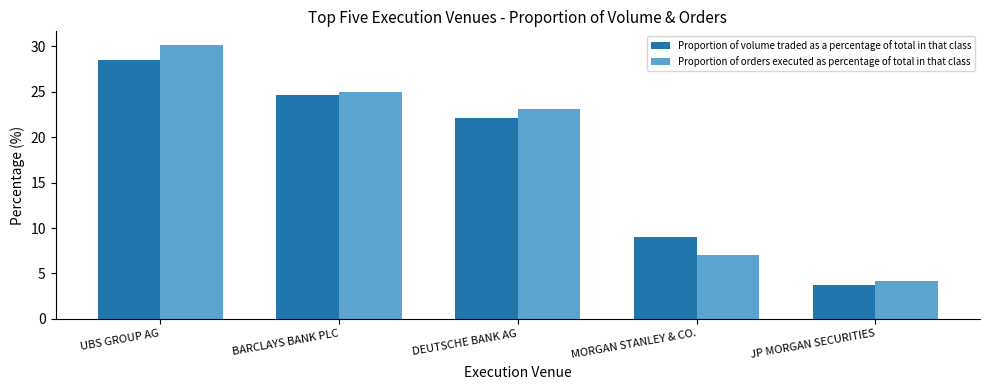

Rank the series by their maximum value, from lowest to highest.

Proportion of volume traded as a percentage of total in that class, Proportion of orders executed as percentage of total in that class